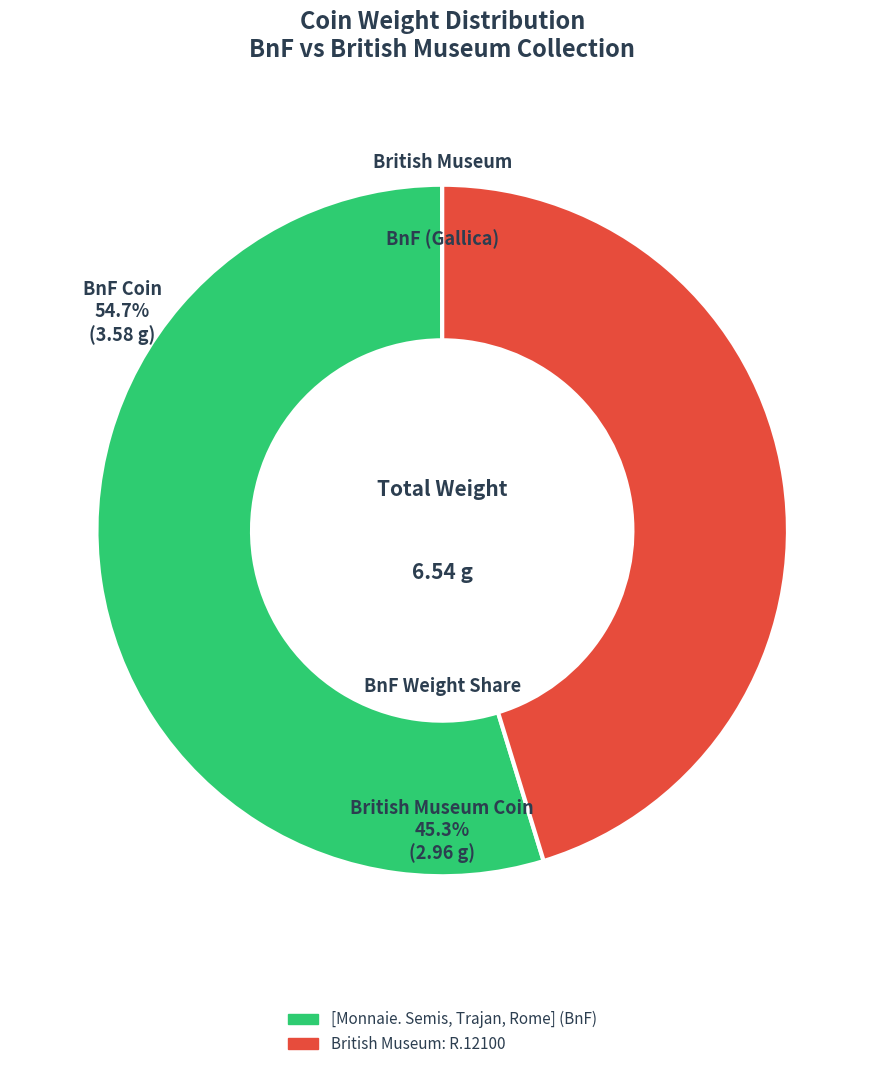

Is it true that British Museum: R.12100 is 56% of the pie?

False